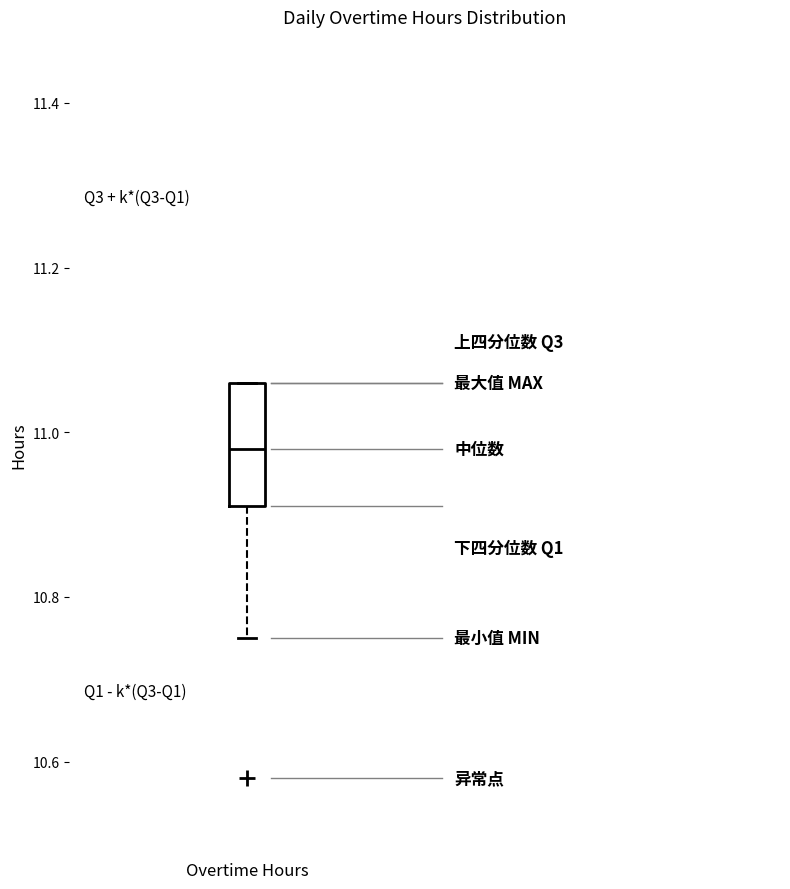

Read this box plot against the y-axis: the position of the median line, the range covered by the box, and the ends of both whiskers. The values are not printed on the chart, so give them approximately, as read against the axis.

median 10.98, box 10.92 to 11.06, whiskers 10.76 to 11.06